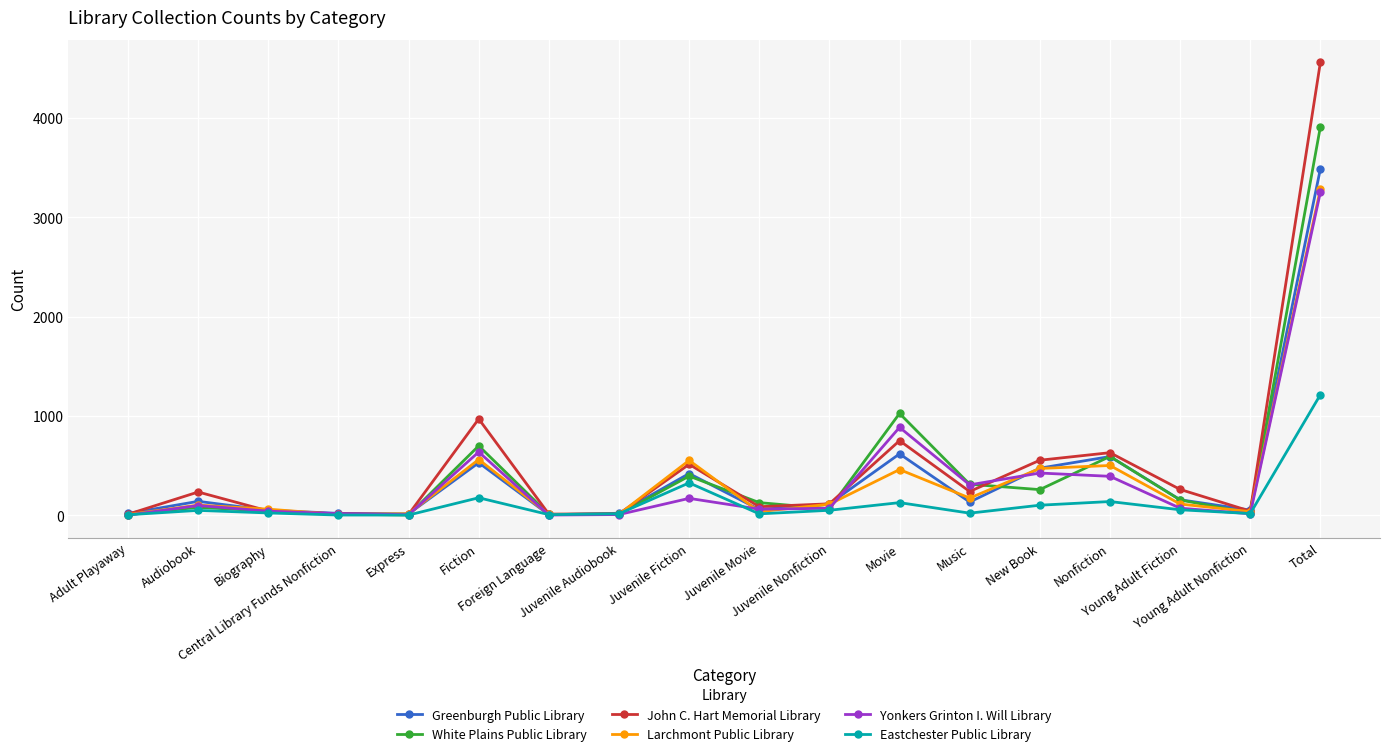

How many data points in Larchmont Public Library are less than 110?

9